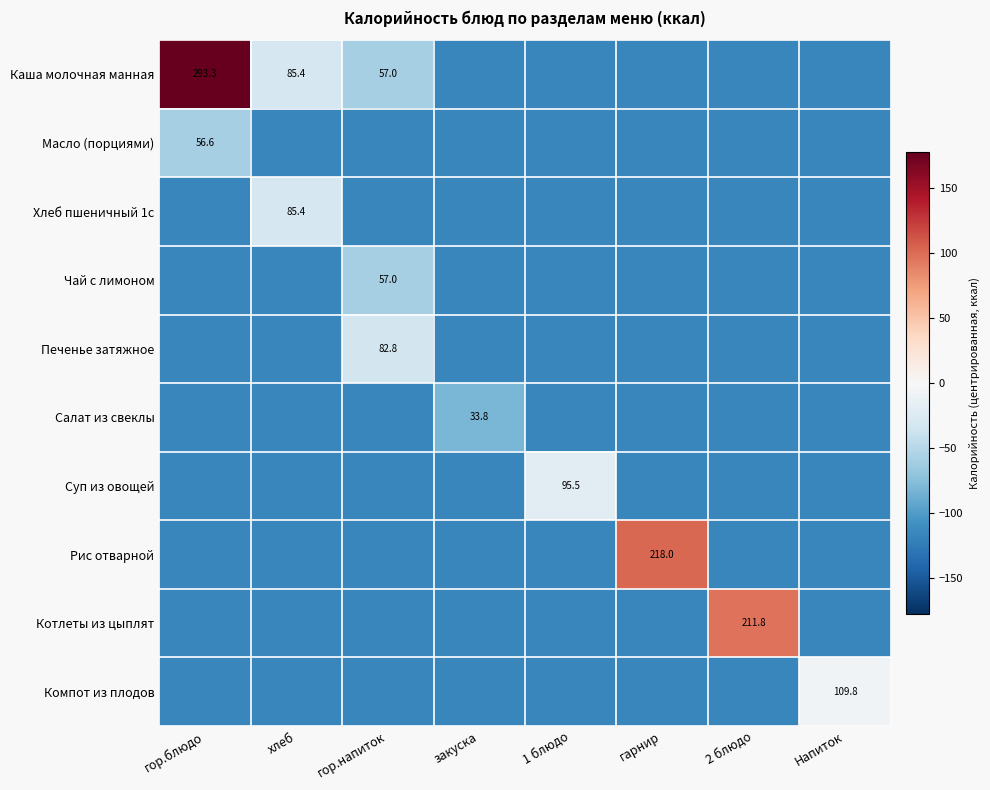

Is it true that Масло (порциями) equals -58.6 at 1 блюдо?

False